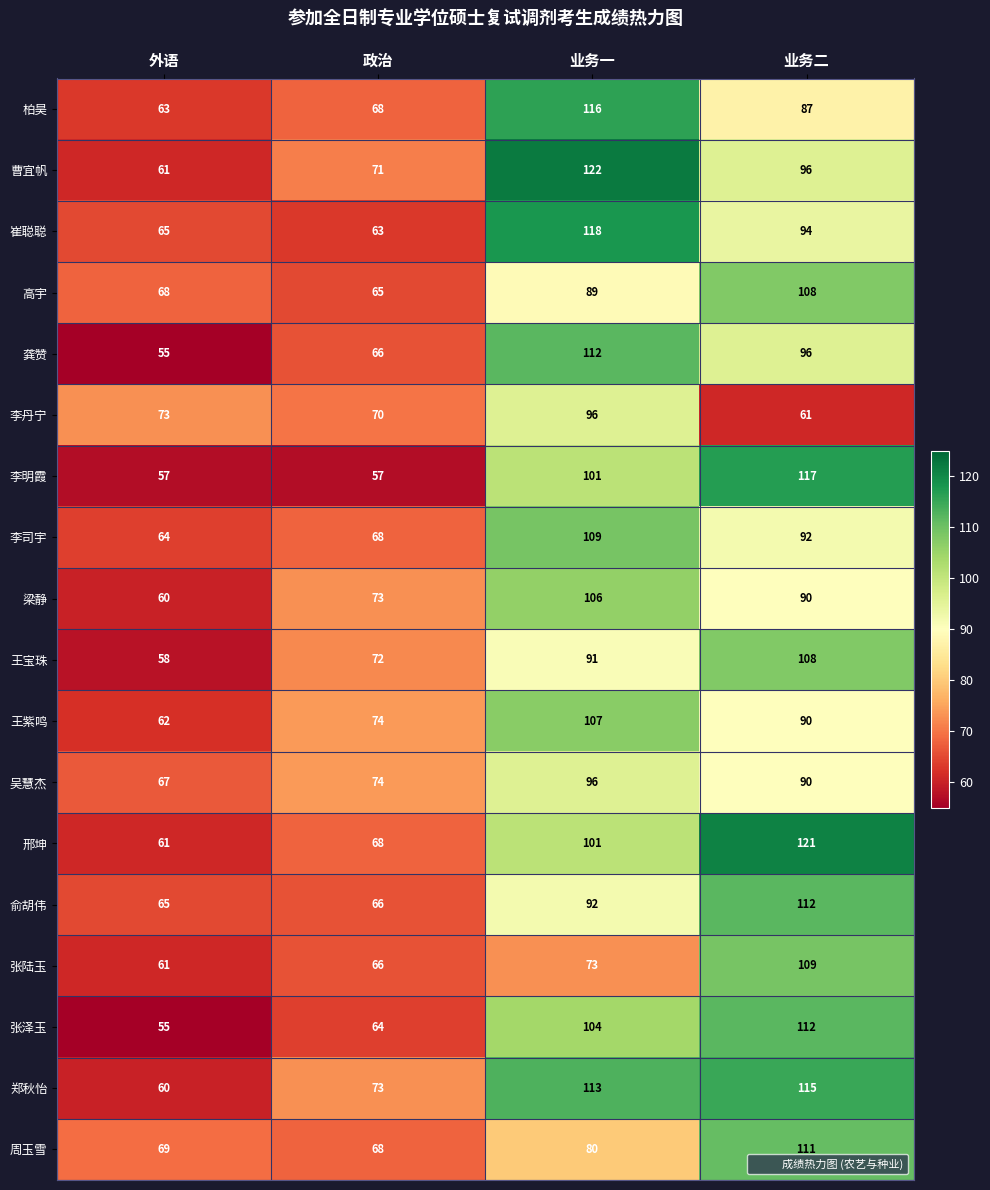

What is the sum of the 王紫鸣 values at 政治 and 业务一?

181